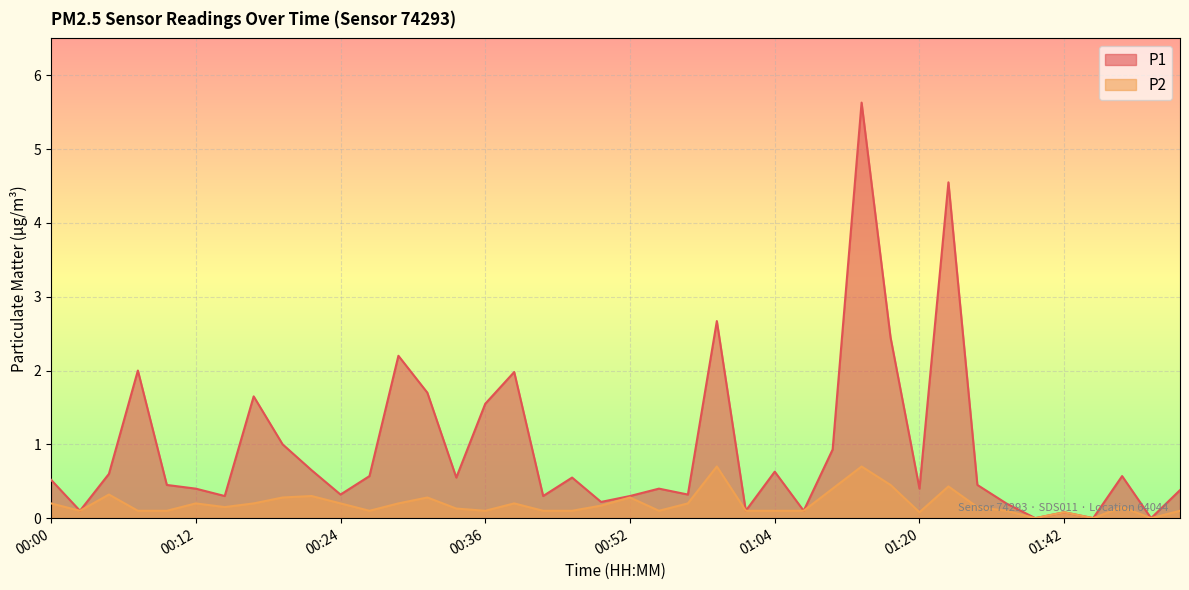

What is the difference between the maximum and minimum values in the P2 series?

0.7